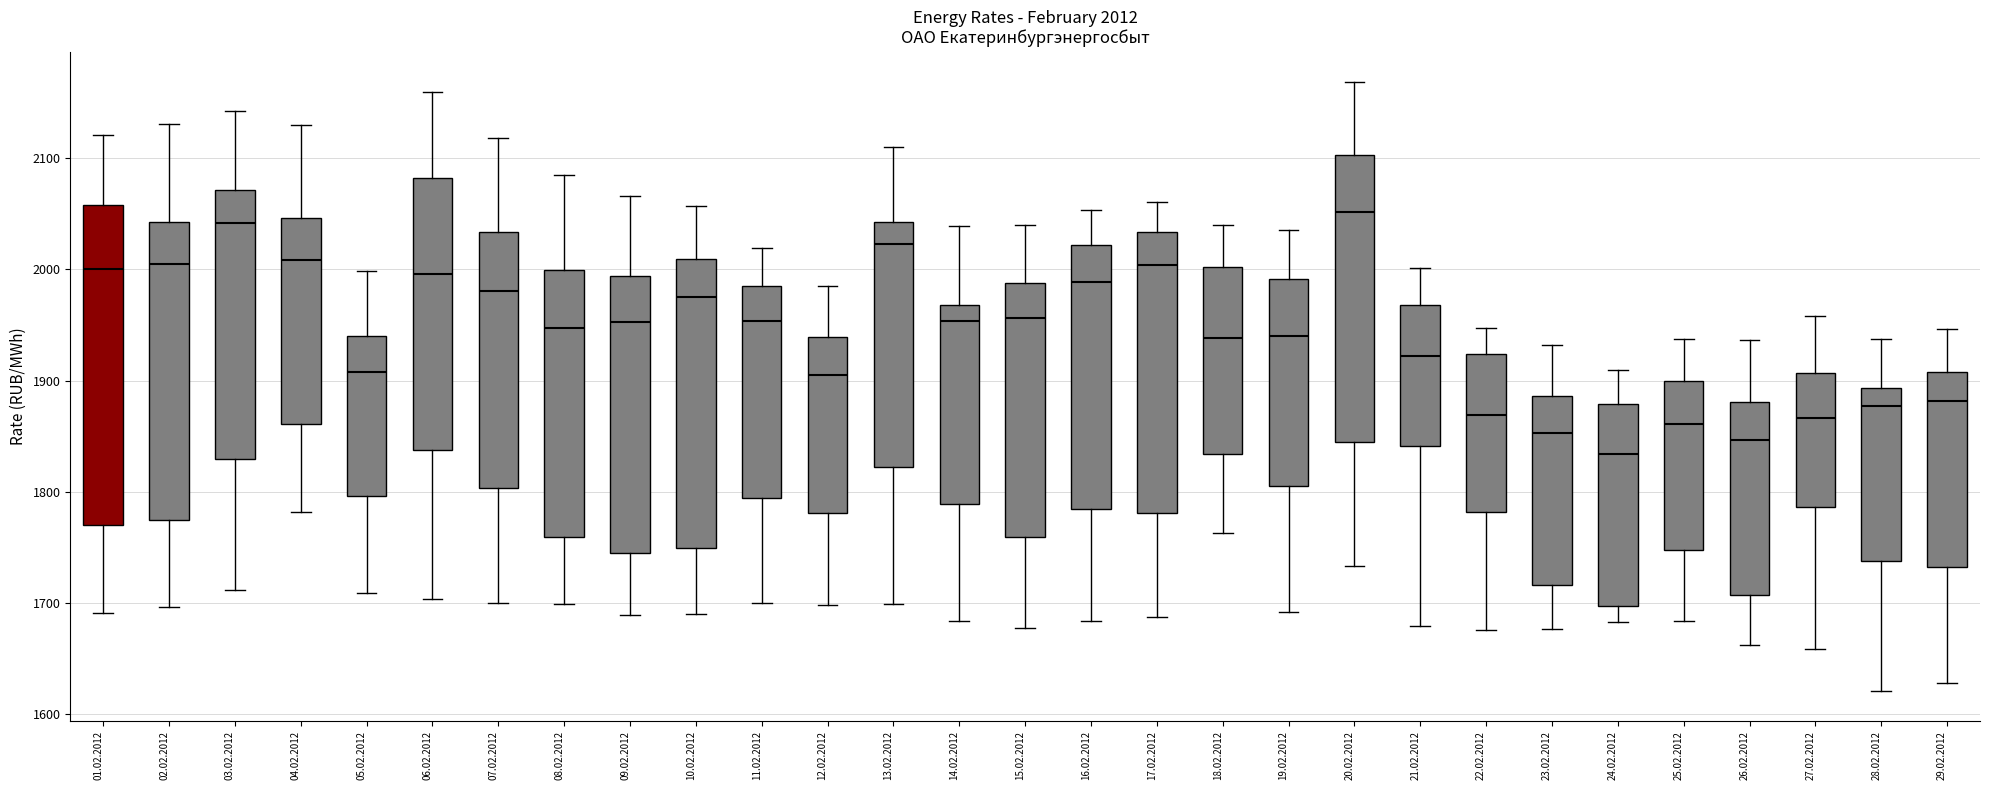

Which box's median line is the lowest?

24.02.2012